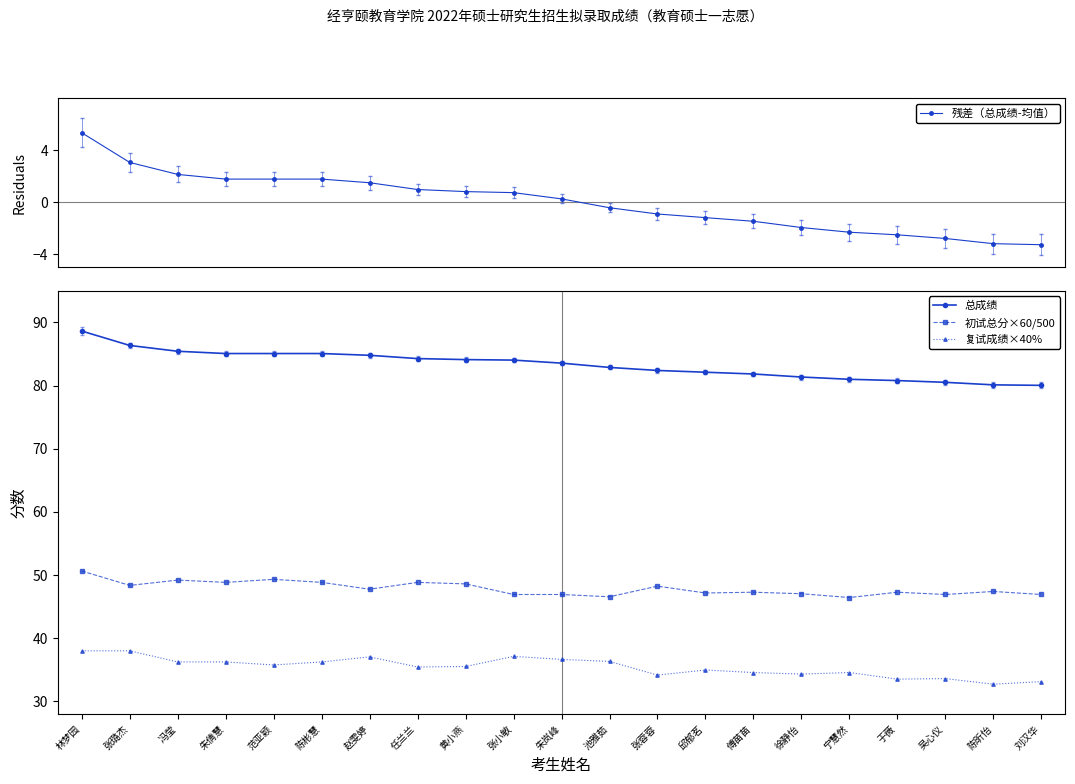

Reading left to right, what are all the values shown in this chart?

残差（总成绩-均值）: 5.3	3.0	2.1	1.8	1.8	1.8	1.5	1.0	0.8	0.7	0.2	-0.4	-0.9	-1.2	-1.5	-2.0	-2.3	-2.5	-2.8	-3.2	-3.3
总成绩: 88.6	86.4	85.4	85.1	85.1	85.1	84.8	84.3	84.1	84.0	83.6	82.9	82.4	82.1	81.8	81.4	81.0	80.8	80.5	80.1	80.0
初试总分×60/500: 50.6	48.4	49.2	48.8	49.3	48.8	47.8	48.8	48.6	46.9	46.9	46.6	48.2	47.2	47.3	47.0	46.4	47.3	46.9	47.4	46.9
复试成绩×40%: 38.0	38.0	36.2	36.2	35.8	36.2	37.0	35.4	35.5	37.1	36.6	36.3	34.2	35.0	34.6	34.3	34.6	33.5	33.6	32.7	33.1